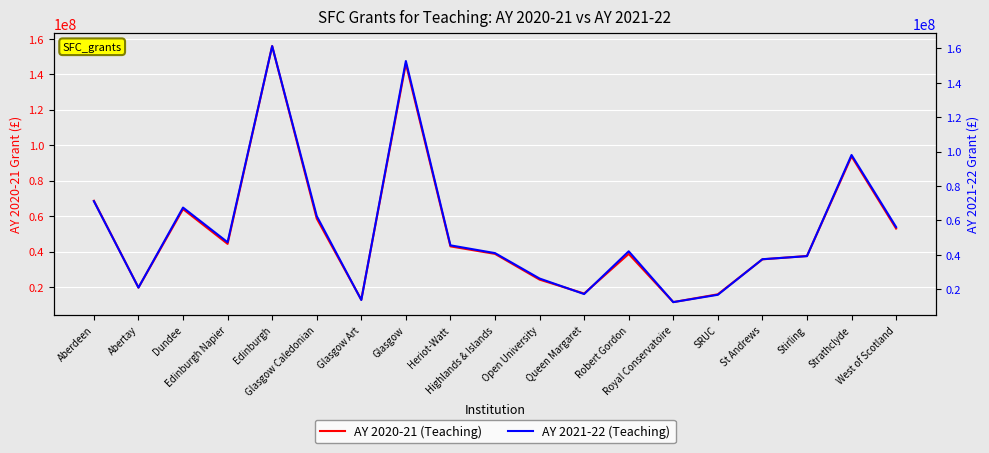

At how many categories does at least one series exceed 63956138?

5